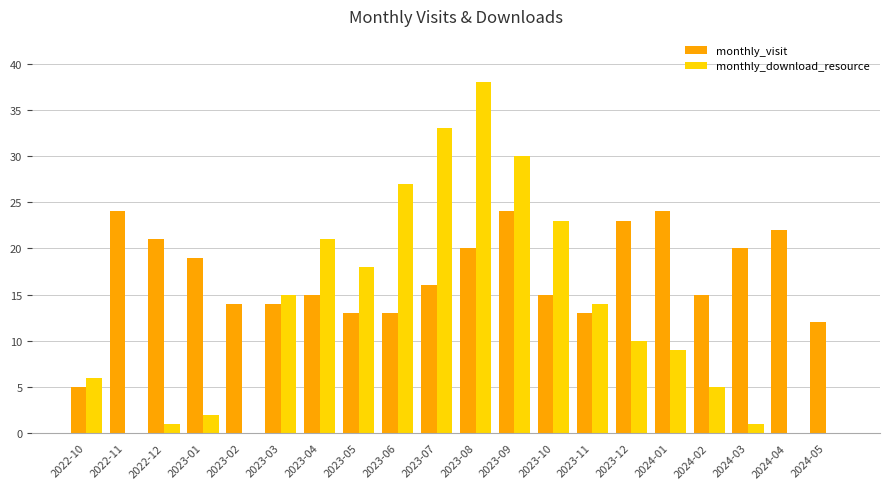

Which label corresponds to the largest value in the chart?

2023-08